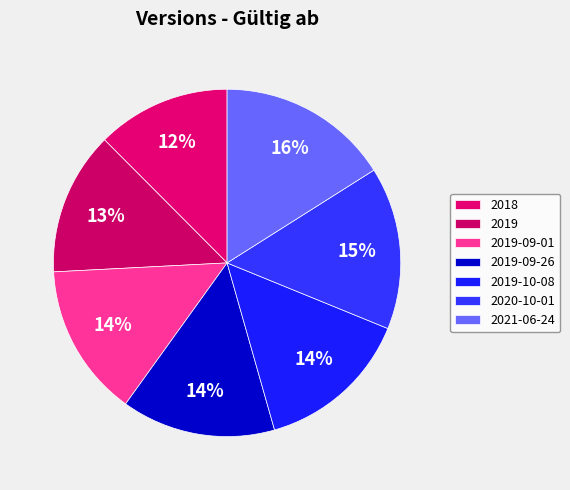

Does any single category account for the majority?

No